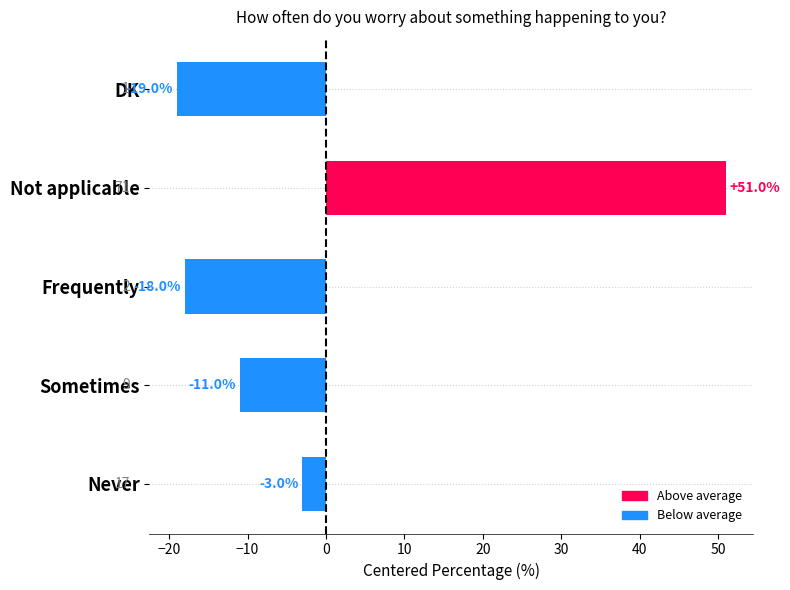

Reading bottom to top, what are all the values shown in this chart?

-3	-11	-18	51	-19